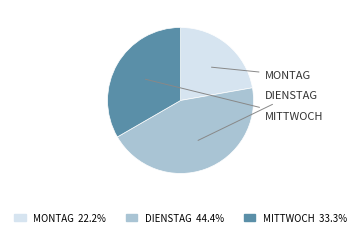

Is there a majority slice in this chart?

No